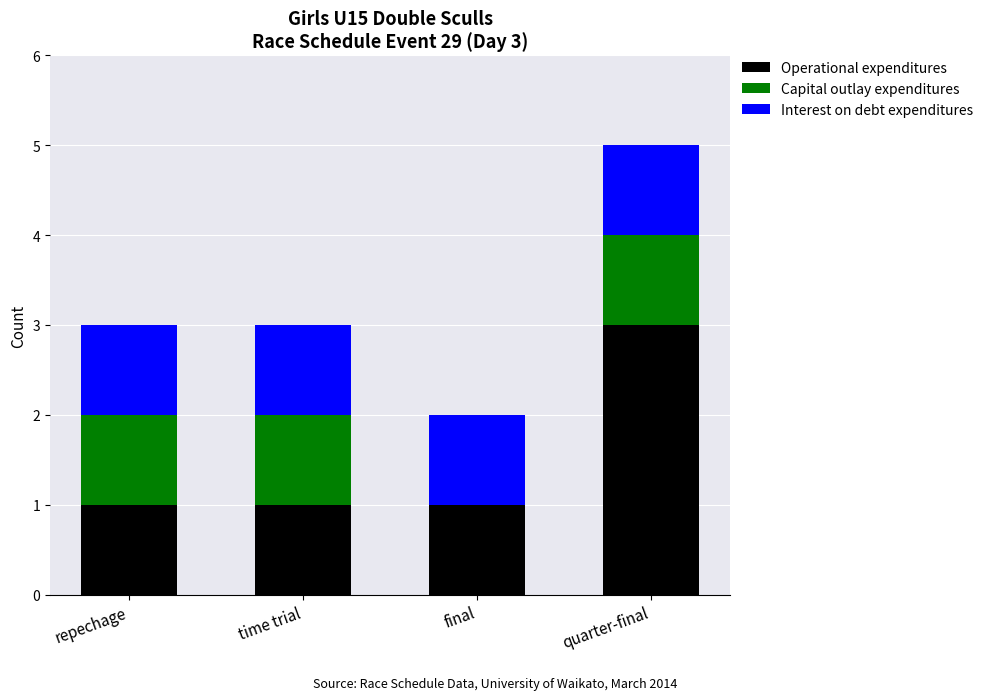

Count the Operational expenditures values in the range 1 to 3.

4